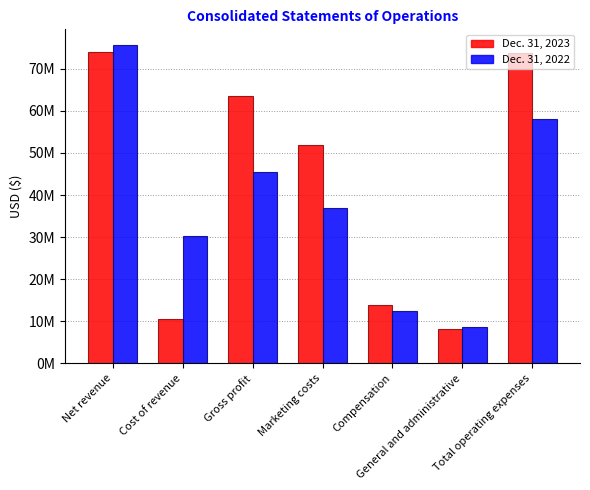

What is the minimum value for Dec. 31, 2023?

8050890